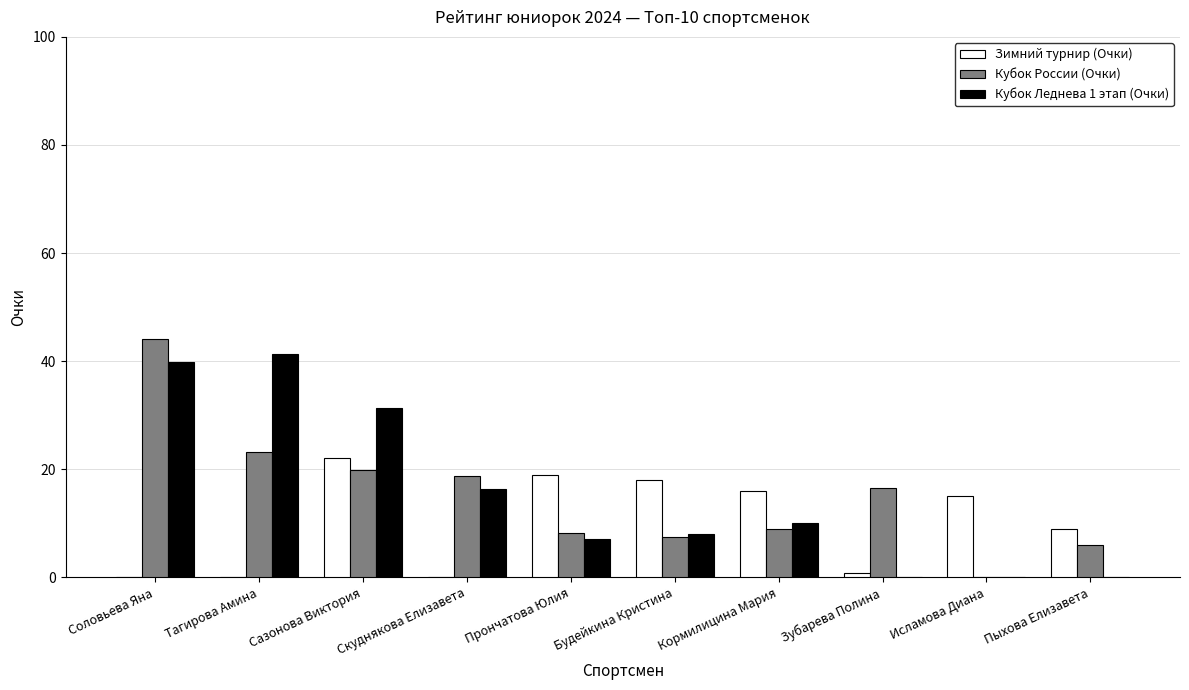

Which series has the largest range (max minus min)?

Кубок России (Очки)